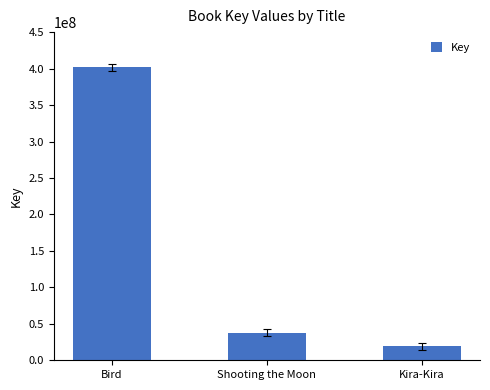

Which has a higher value, Shooting the Moon or Bird?

Bird